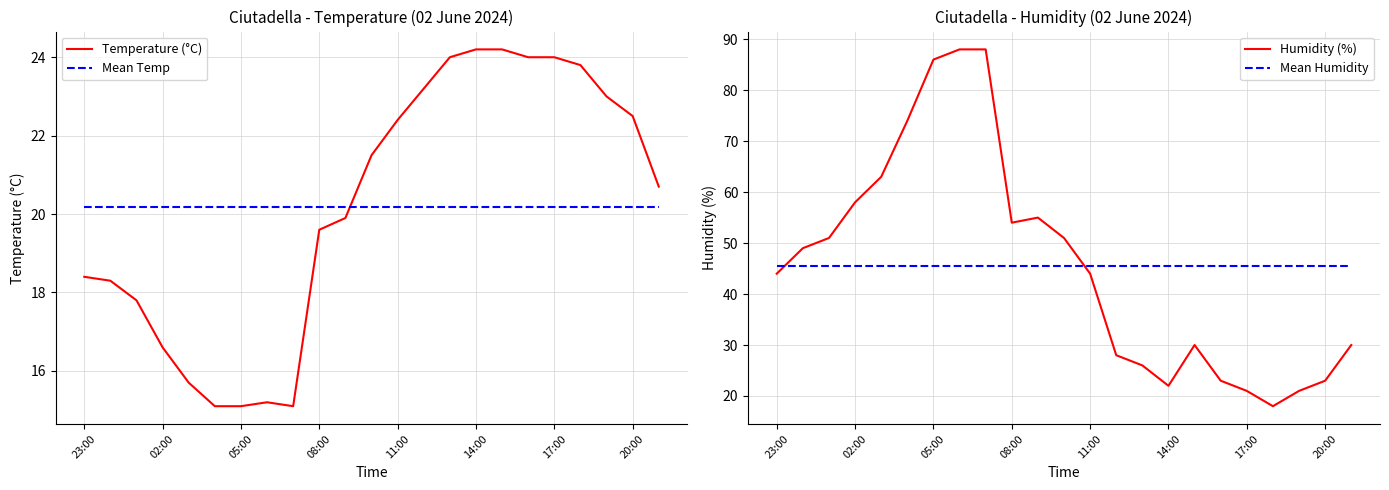

How many times do Mean Temp and Temperature (°C) cross each other?

1